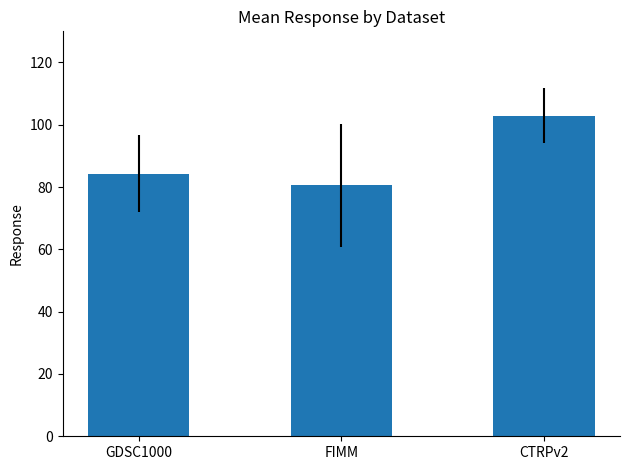

Approximately how many times larger is the value at CTRPv2 compared to GDSC1000?

1.2